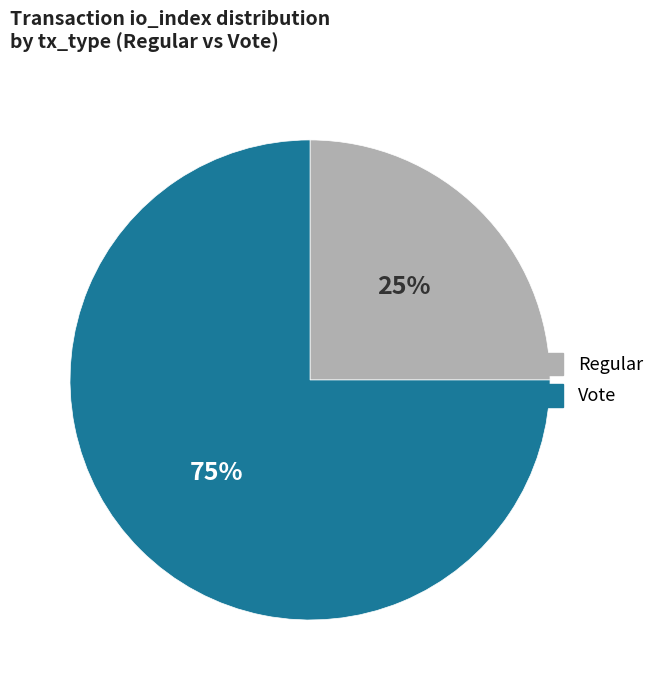

Does any single category account for the majority?

Yes